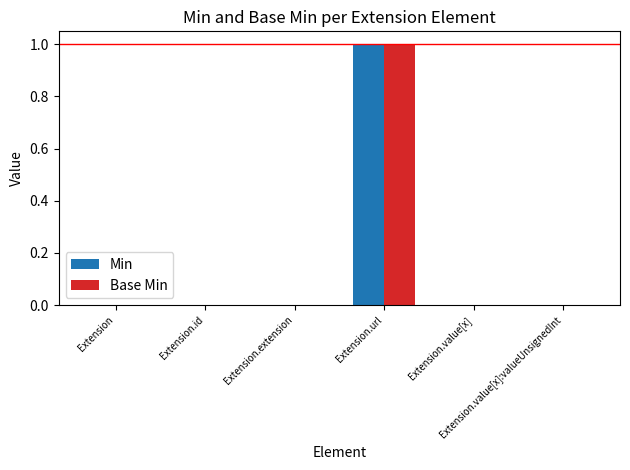

What is the label of the 6th bar from the right?

Extension